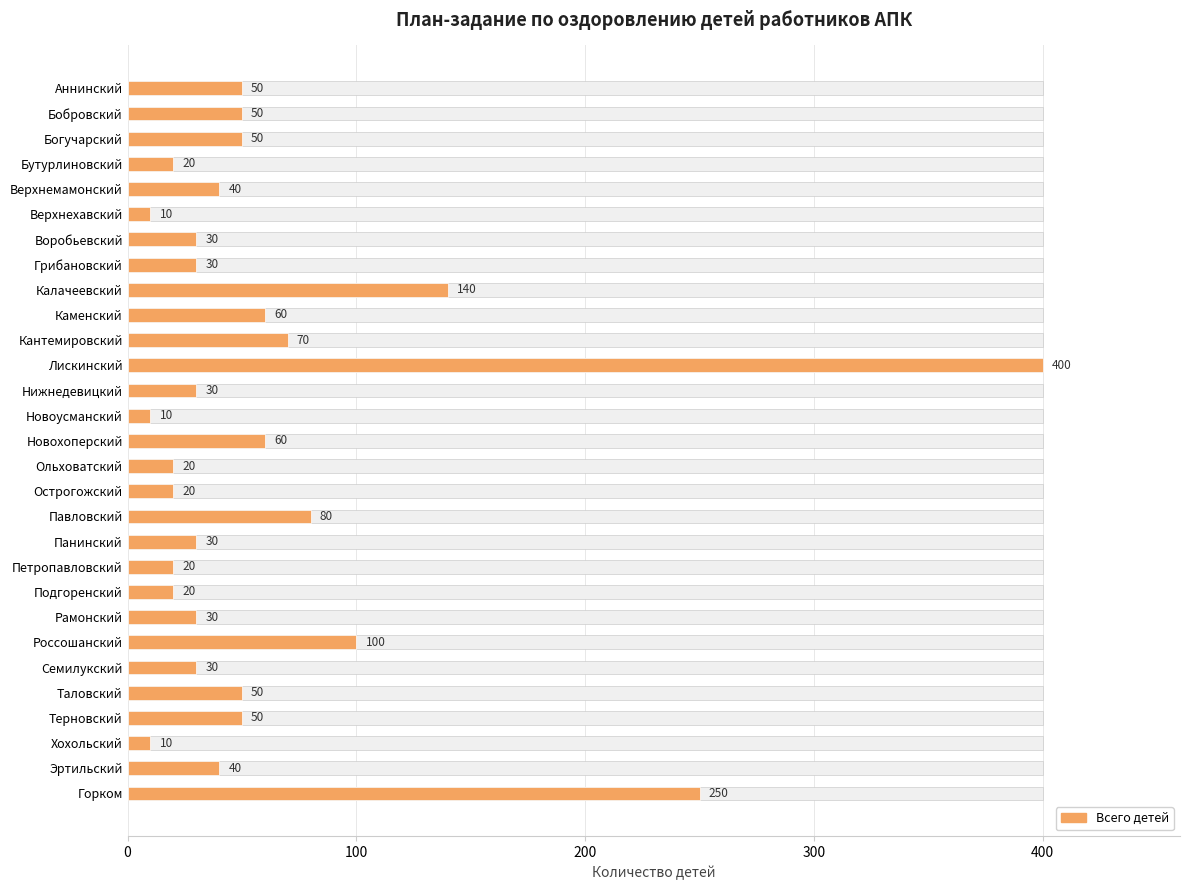

What is the difference between the second highest and minimum values?

240